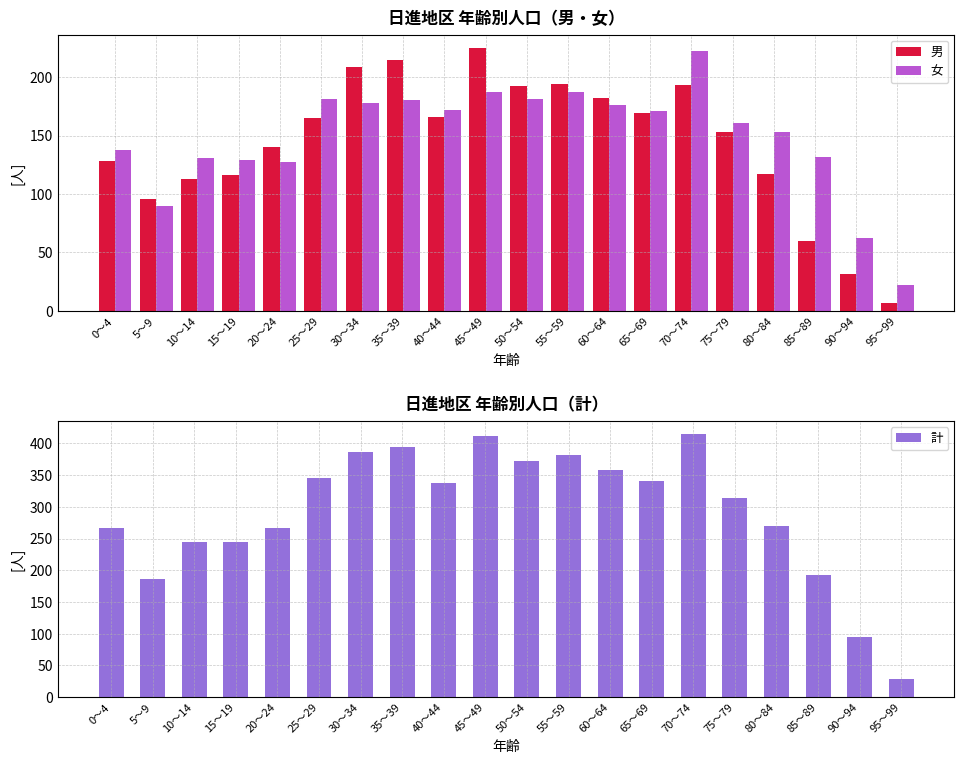

What is the smallest value displayed?

7